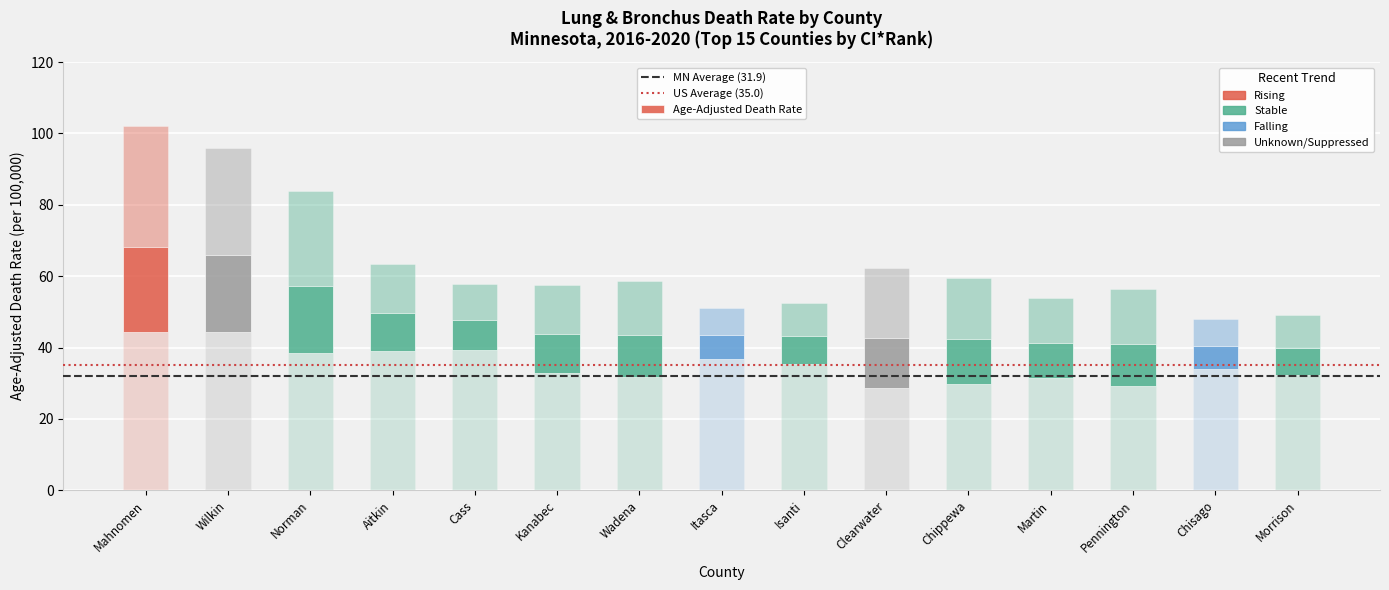

What is the average value of the Age-Adjusted Death Rate series?

47.4